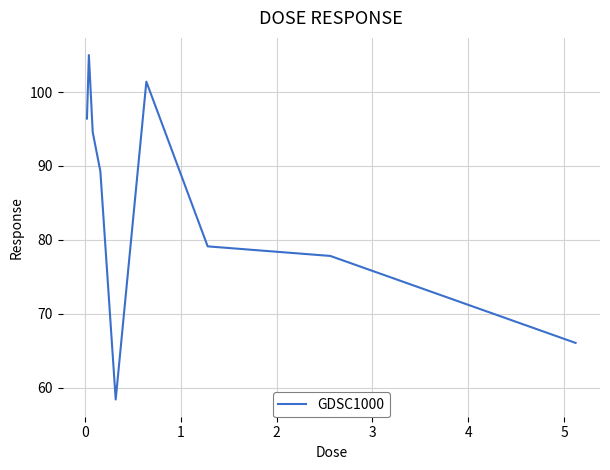

What is the smallest value displayed?

58.4